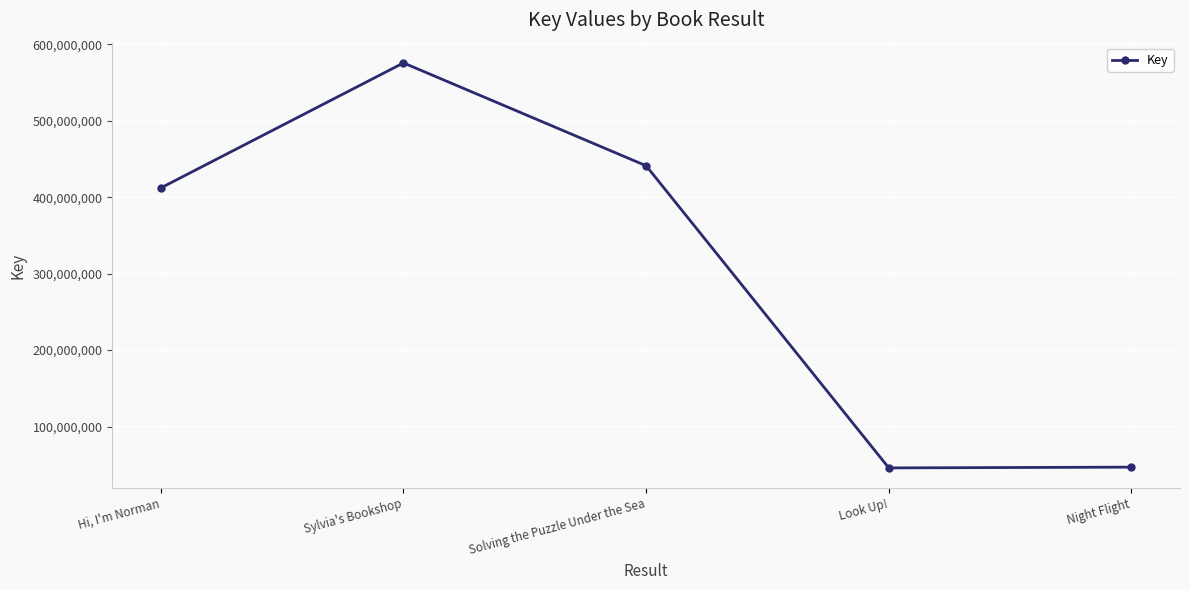

What is the minimum value shown in the chart?

45938022